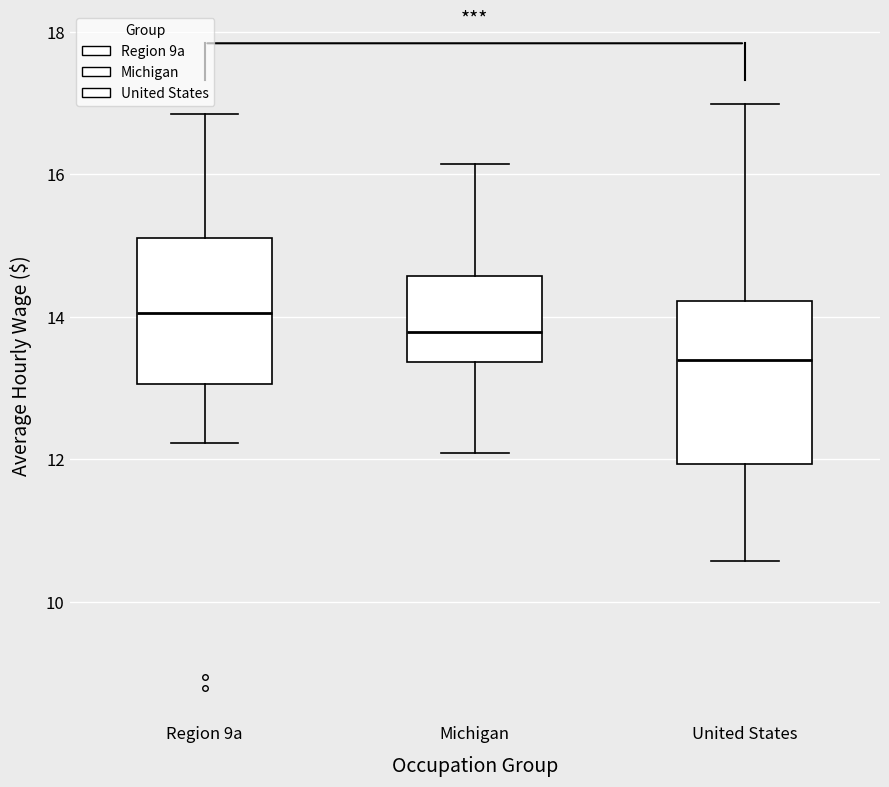

Reading left to right, read every box against the y-axis: the position of its median line, the range the box covers, and the ends of its whiskers. The values are not printed on the chart, so give them approximately, as read against the axis.

Region 9a: median 14.0, box 13.0 to 15.2, whiskers 12.2 to 16.8
Michigan: median 13.8, box 13.4 to 14.6, whiskers 12.0 to 16.2
United States: median 13.4, box 12.0 to 14.2, whiskers 10.6 to 17.0